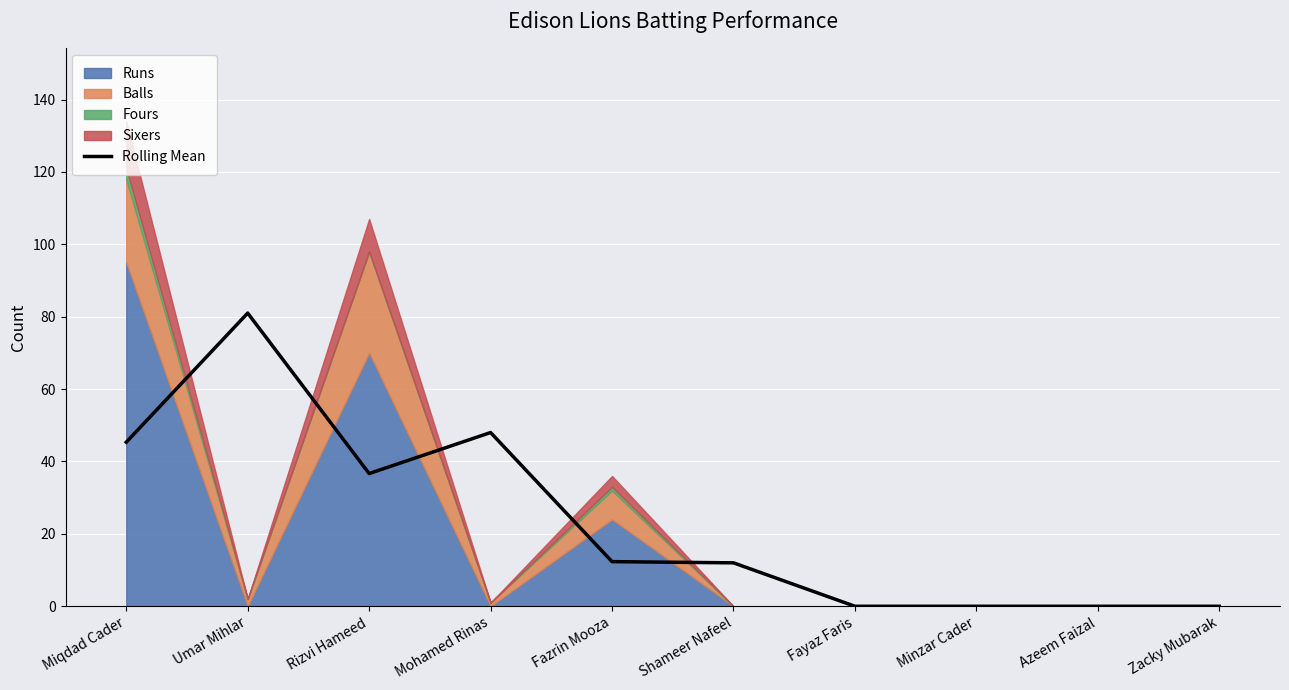

Reading left to right, extract all data points from this chart.

45.3	81.0	36.7	48.0	12.3	12.0	0.0	0.0	0.0	0.0